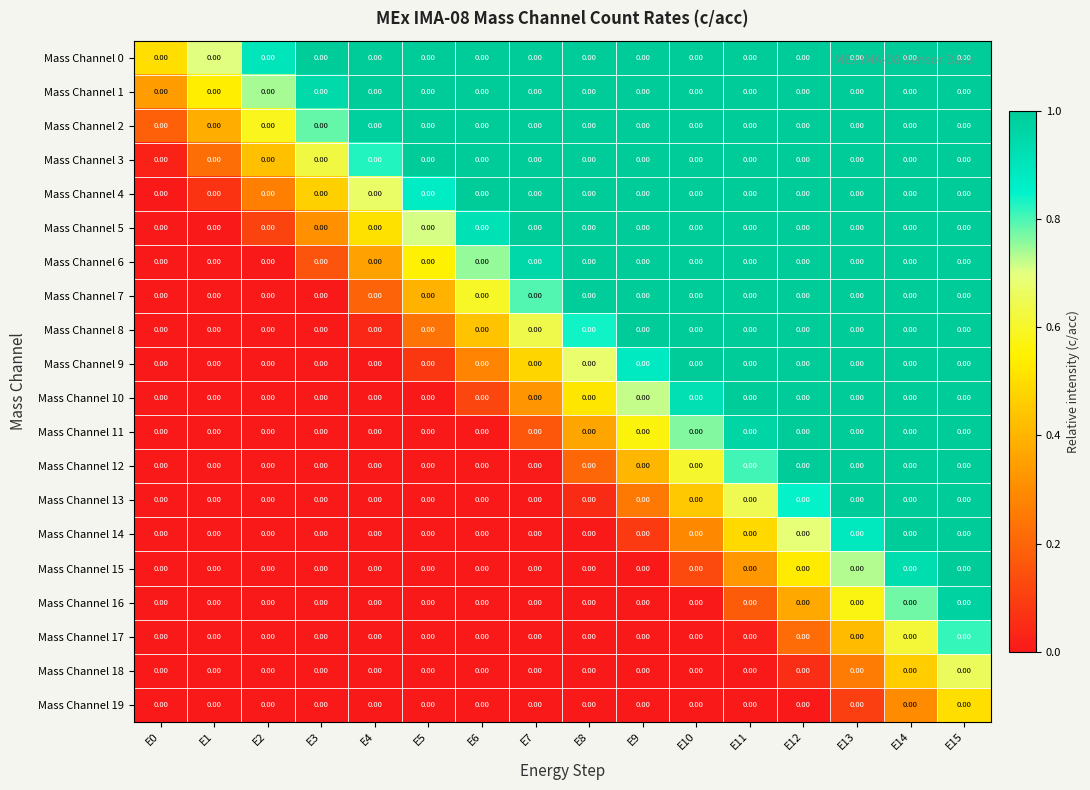

Reading right to left, extract all data points from this chart.

Mass Channel 0: E15=0.0	E14=0.0	E13=0.0	E12=0.0	E11=0.0	E10=0.0	E9=0.0	E8=0.0	E7=0.0	E6=0.0	E5=0.0	E4=0.0	E3=0.0	E2=0.0	E1=0.0	E0=0.0
Mass Channel 1: E15=0.0	E14=0.0	E13=0.0	E12=0.0	E11=0.0	E10=0.0	E9=0.0	E8=0.0	E7=0.0	E6=0.0	E5=0.0	E4=0.0	E3=0.0	E2=0.0	E1=0.0	E0=0.0
Mass Channel 2: E15=0.0	E14=0.0	E13=0.0	E12=0.0	E11=0.0	E10=0.0	E9=0.0	E8=0.0	E7=0.0	E6=0.0	E5=0.0	E4=0.0	E3=0.0	E2=0.0	E1=0.0	E0=0.0
Mass Channel 3: E15=0.0	E14=0.0	E13=0.0	E12=0.0	E11=0.0	E10=0.0	E9=0.0	E8=0.0	E7=0.0	E6=0.0	E5=0.0	E4=0.0	E3=0.0	E2=0.0	E1=0.0	E0=0.0
Mass Channel 4: E15=0.0	E14=0.0	E13=0.0	E12=0.0	E11=0.0	E10=0.0	E9=0.0	E8=0.0	E7=0.0	E6=0.0	E5=0.0	E4=0.0	E3=0.0	E2=0.0	E1=0.0	E0=0.0
Mass Channel 5: E15=0.0	E14=0.0	E13=0.0	E12=0.0	E11=0.0	E10=0.0	E9=0.0	E8=0.0	E7=0.0	E6=0.0	E5=0.0	E4=0.0	E3=0.0	E2=0.0	E1=0.0	E0=0.0
Mass Channel 6: E15=0.0	E14=0.0	E13=0.0	E12=0.0	E11=0.0	E10=0.0	E9=0.0	E8=0.0	E7=0.0	E6=0.0	E5=0.0	E4=0.0	E3=0.0	E2=0.0	E1=0.0	E0=0.0
Mass Channel 7: E15=0.0	E14=0.0	E13=0.0	E12=0.0	E11=0.0	E10=0.0	E9=0.0	E8=0.0	E7=0.0	E6=0.0	E5=0.0	E4=0.0	E3=0.0	E2=0.0	E1=0.0	E0=0.0
Mass Channel 8: E15=0.0	E14=0.0	E13=0.0	E12=0.0	E11=0.0	E10=0.0	E9=0.0	E8=0.0	E7=0.0	E6=0.0	E5=0.0	E4=0.0	E3=0.0	E2=0.0	E1=0.0	E0=0.0
Mass Channel 9: E15=0.0	E14=0.0	E13=0.0	E12=0.0	E11=0.0	E10=0.0	E9=0.0	E8=0.0	E7=0.0	E6=0.0	E5=0.0	E4=0.0	E3=0.0	E2=0.0	E1=0.0	E0=0.0
Mass Channel 10: E15=0.0	E14=0.0	E13=0.0	E12=0.0	E11=0.0	E10=0.0	E9=0.0	E8=0.0	E7=0.0	E6=0.0	E5=0.0	E4=0.0	E3=0.0	E2=0.0	E1=0.0	E0=0.0
Mass Channel 11: E15=0.0	E14=0.0	E13=0.0	E12=0.0	E11=0.0	E10=0.0	E9=0.0	E8=0.0	E7=0.0	E6=0.0	E5=0.0	E4=0.0	E3=0.0	E2=0.0	E1=0.0	E0=0.0
Mass Channel 12: E15=0.0	E14=0.0	E13=0.0	E12=0.0	E11=0.0	E10=0.0	E9=0.0	E8=0.0	E7=0.0	E6=0.0	E5=0.0	E4=0.0	E3=0.0	E2=0.0	E1=0.0	E0=0.0
Mass Channel 13: E15=0.0	E14=0.0	E13=0.0	E12=0.0	E11=0.0	E10=0.0	E9=0.0	E8=0.0	E7=0.0	E6=0.0	E5=0.0	E4=0.0	E3=0.0	E2=0.0	E1=0.0	E0=0.0
Mass Channel 14: E15=0.0	E14=0.0	E13=0.0	E12=0.0	E11=0.0	E10=0.0	E9=0.0	E8=0.0	E7=0.0	E6=0.0	E5=0.0	E4=0.0	E3=0.0	E2=0.0	E1=0.0	E0=0.0
Mass Channel 15: E15=0.0	E14=0.0	E13=0.0	E12=0.0	E11=0.0	E10=0.0	E9=0.0	E8=0.0	E7=0.0	E6=0.0	E5=0.0	E4=0.0	E3=0.0	E2=0.0	E1=0.0	E0=0.0
Mass Channel 16: E15=0.0	E14=0.0	E13=0.0	E12=0.0	E11=0.0	E10=0.0	E9=0.0	E8=0.0	E7=0.0	E6=0.0	E5=0.0	E4=0.0	E3=0.0	E2=0.0	E1=0.0	E0=0.0
Mass Channel 17: E15=0.0	E14=0.0	E13=0.0	E12=0.0	E11=0.0	E10=0.0	E9=0.0	E8=0.0	E7=0.0	E6=0.0	E5=0.0	E4=0.0	E3=0.0	E2=0.0	E1=0.0	E0=0.0
Mass Channel 18: E15=0.0	E14=0.0	E13=0.0	E12=0.0	E11=0.0	E10=0.0	E9=0.0	E8=0.0	E7=0.0	E6=0.0	E5=0.0	E4=0.0	E3=0.0	E2=0.0	E1=0.0	E0=0.0
Mass Channel 19: E15=0.0	E14=0.0	E13=0.0	E12=0.0	E11=0.0	E10=0.0	E9=0.0	E8=0.0	E7=0.0	E6=0.0	E5=0.0	E4=0.0	E3=0.0	E2=0.0	E1=0.0	E0=0.0